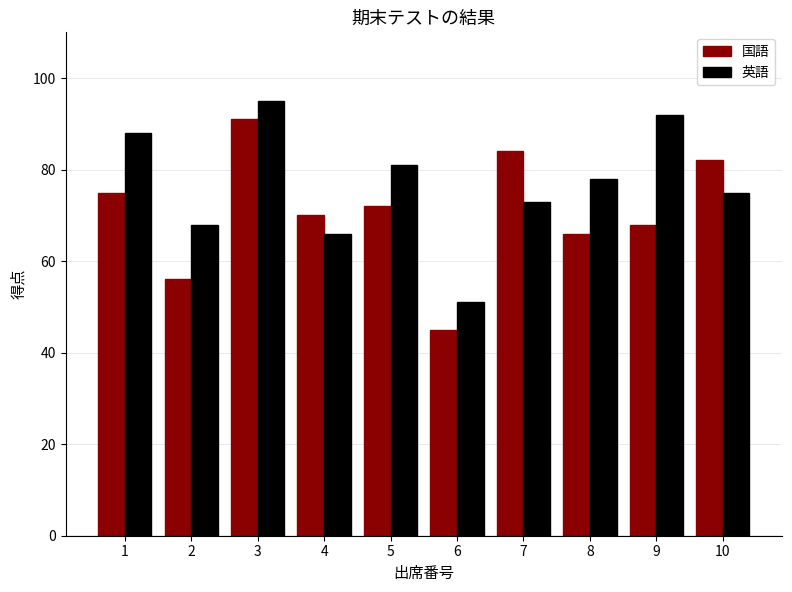

At how many categories does at least one series exceed 71?

7